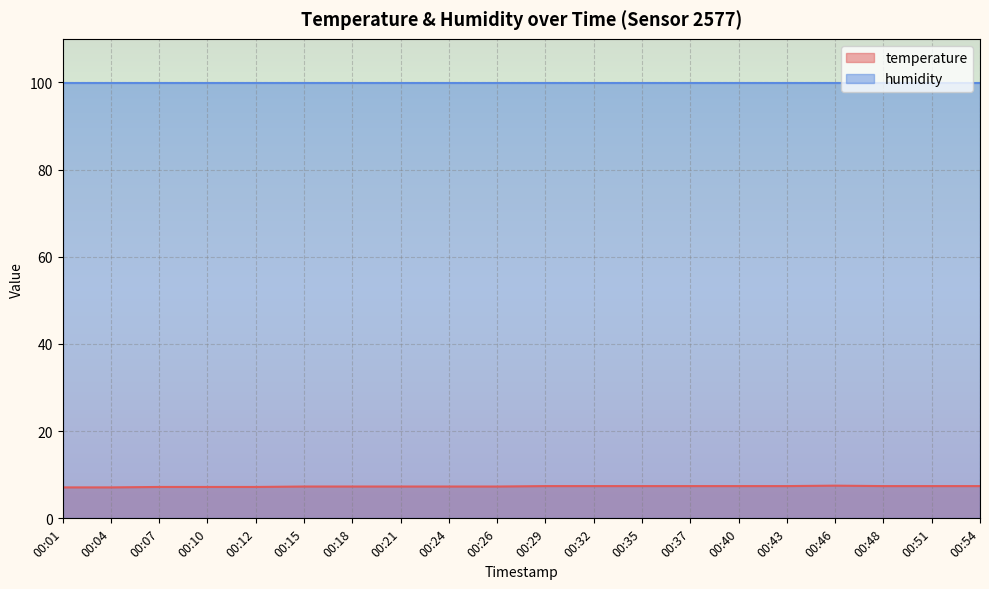

Does the chart display data point markers on the line(s)?

No